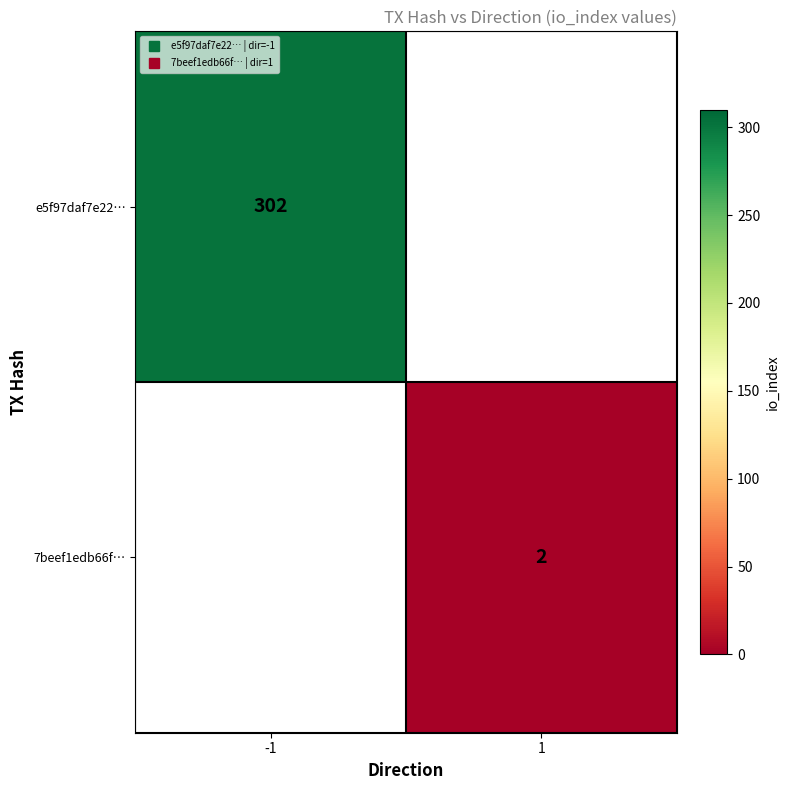

List the series in order of their peak value, highest first.

e5f97daf7e22…, 7beef1edb66f…